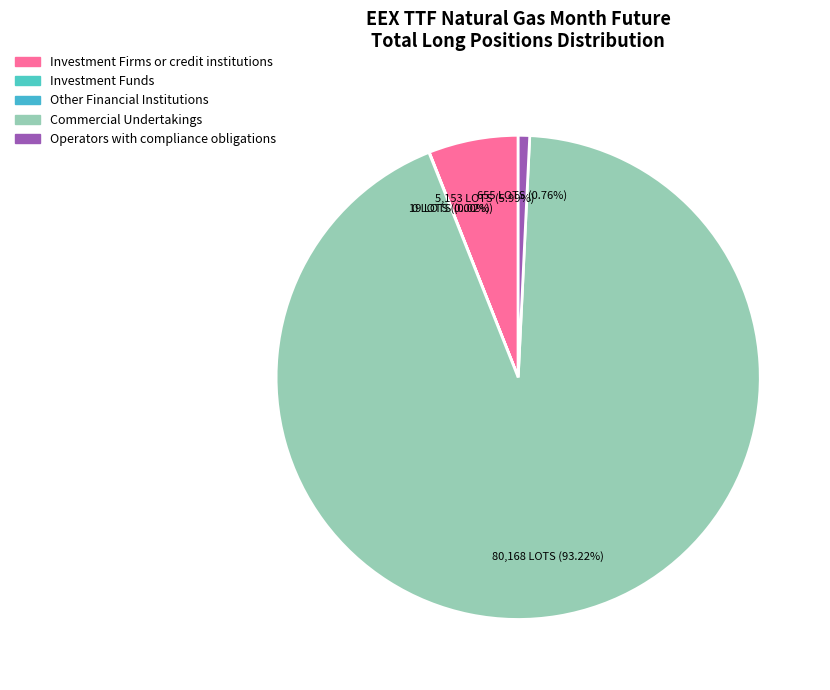

To the nearest percent, what is the combined percentage of Investment Firms or credit institutions (Long) and Commercial Undertakings (Long)?

99%